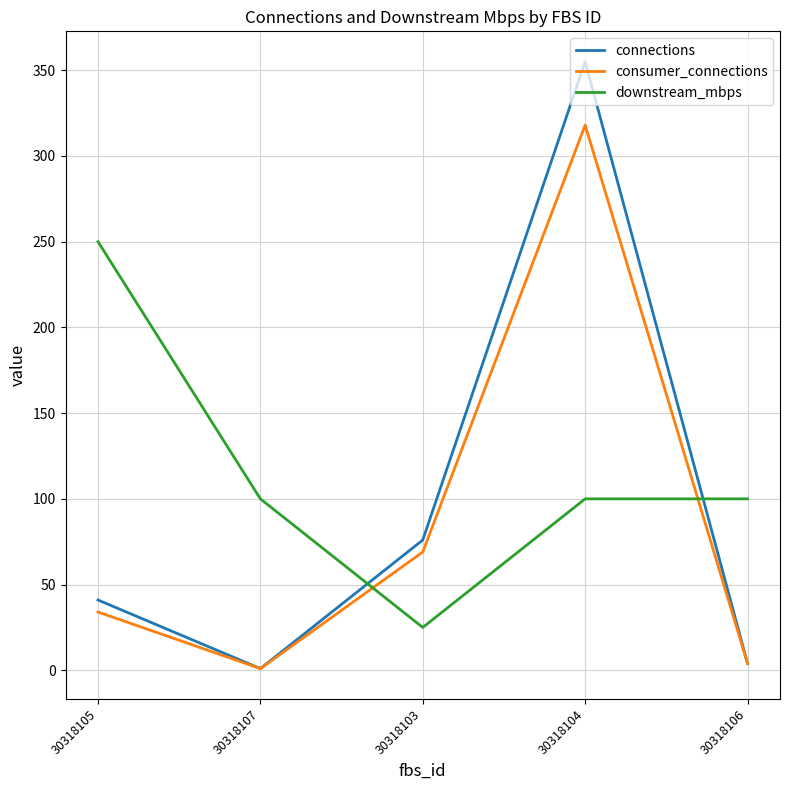

What is the total value across all series at 30318107?

102